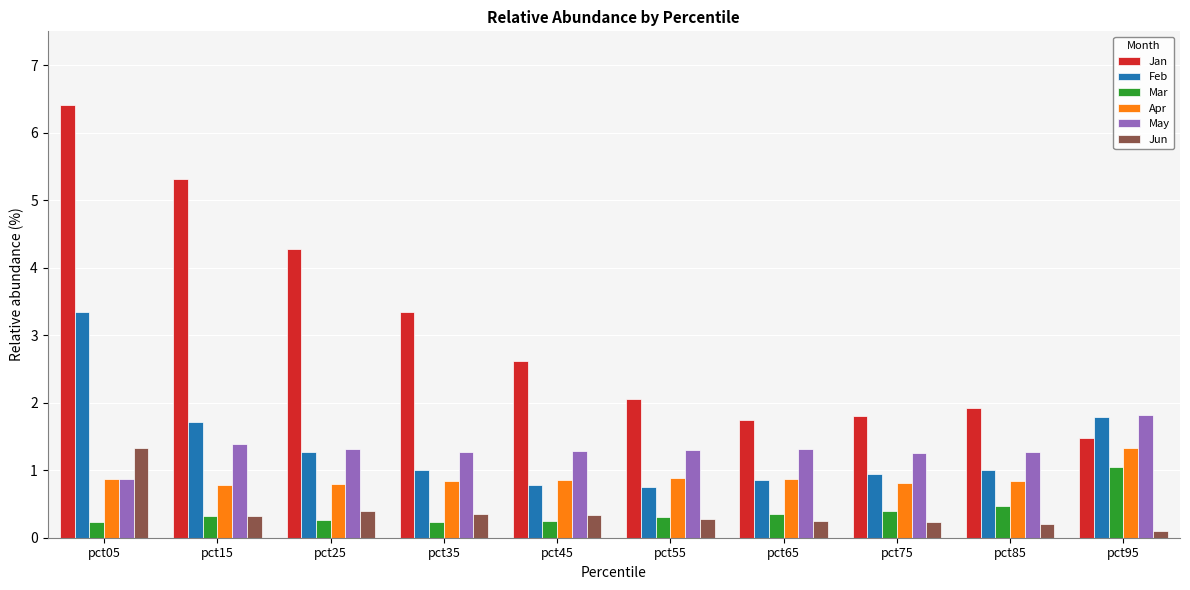

The Jan series shows 9.1 at pct05. True or false?

False